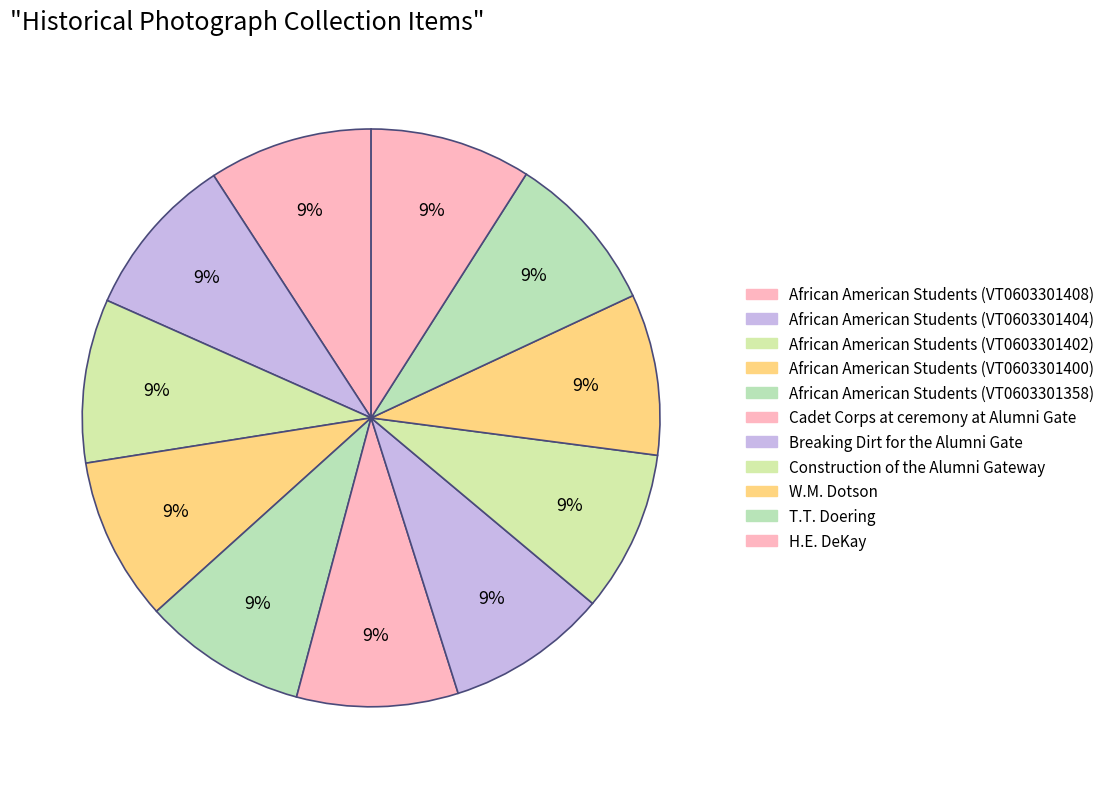

What percentage is the T.T. Doering slice, to the nearest percent?

9%